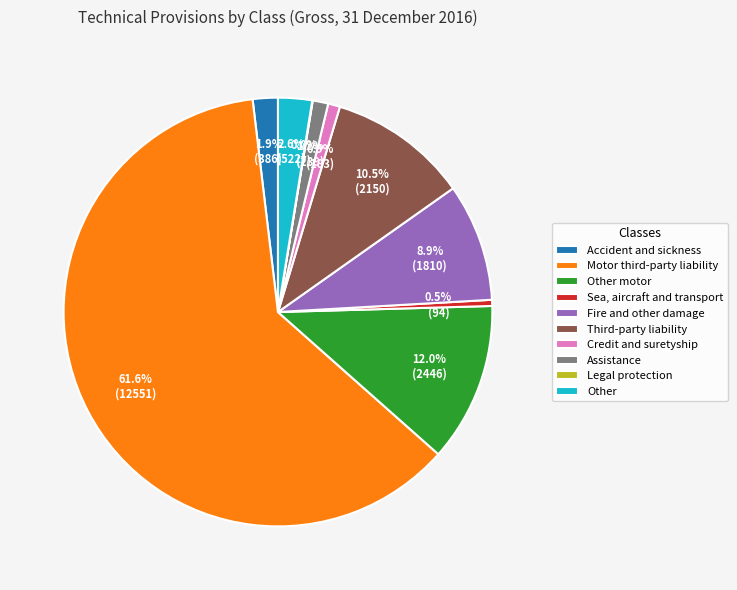

What is the largest slice in the pie chart?

Motor third-party liability